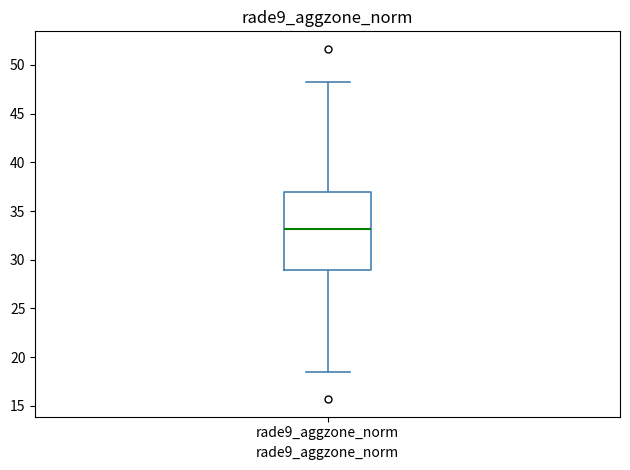

Transcribe this box plot: give where the median line is, the range the box spans, and where the two whiskers end, as read against the y-axis. The values are not printed on the chart, so give them approximately, as read against the axis.

median 33.0, box 29.0 to 37.0, whiskers 18.5 to 48.0